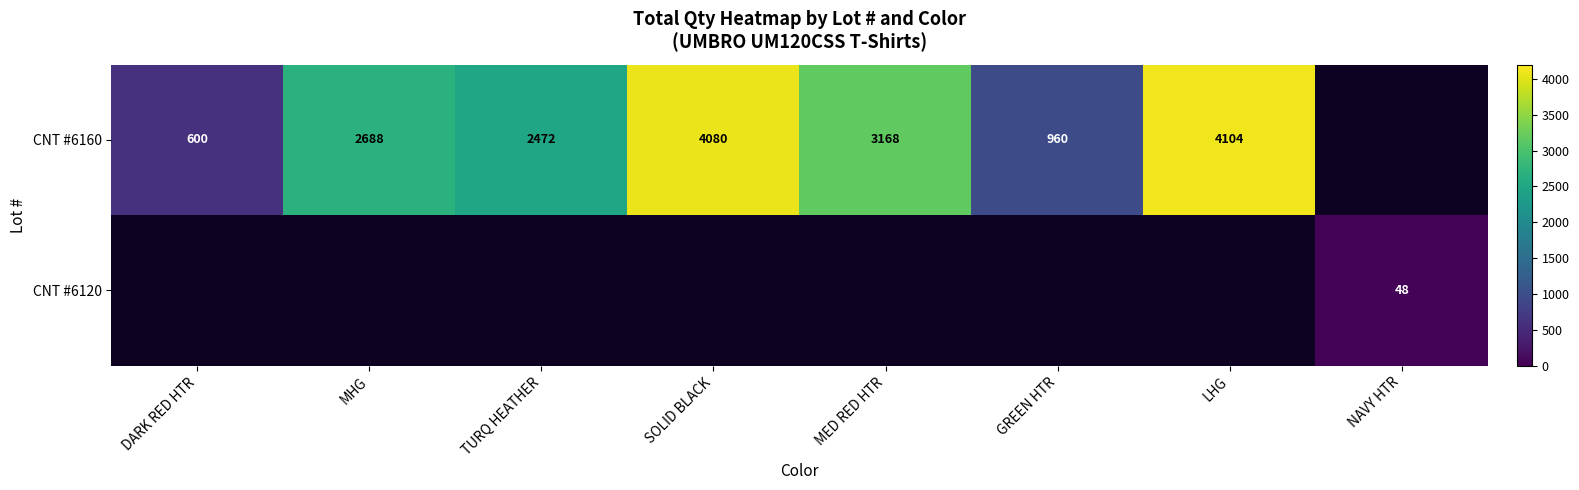

What is the difference between the CNT #6160 values at TURQ HEATHER and SOLID BLACK?

1608